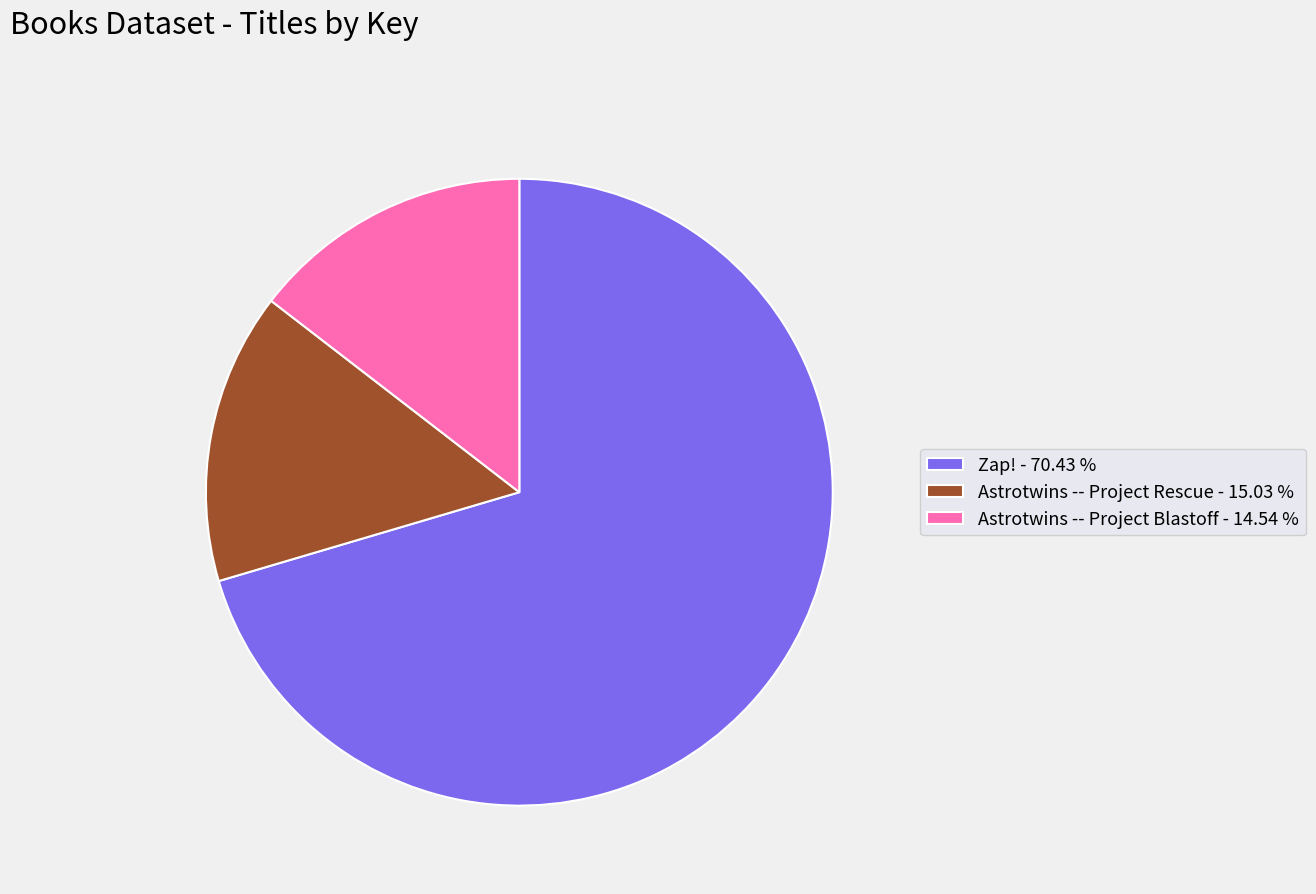

Combined, do Astrotwins -- Project Blastoff - 14.54 % and Zap! - 70.43 % account for over 50%?

Yes